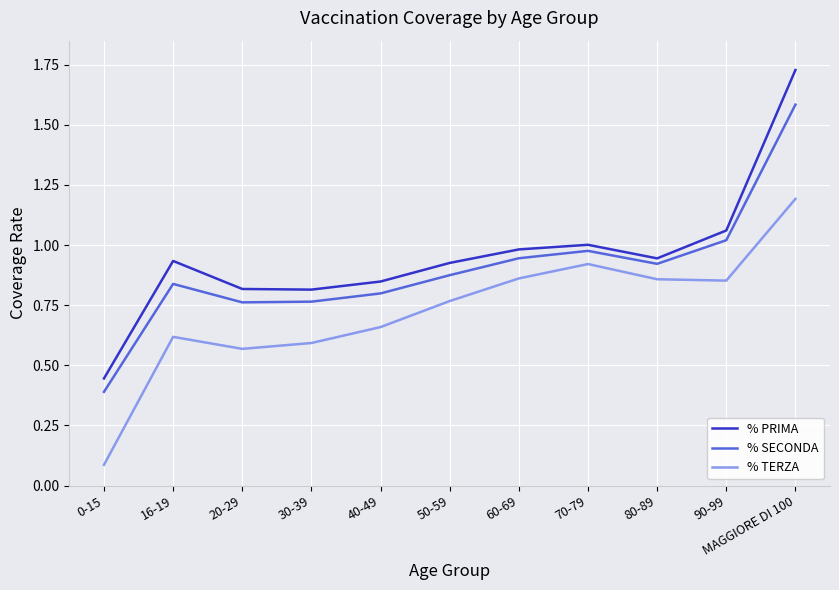

In % PRIMA, how many points are lower than both neighbors (excluding endpoints)?

2